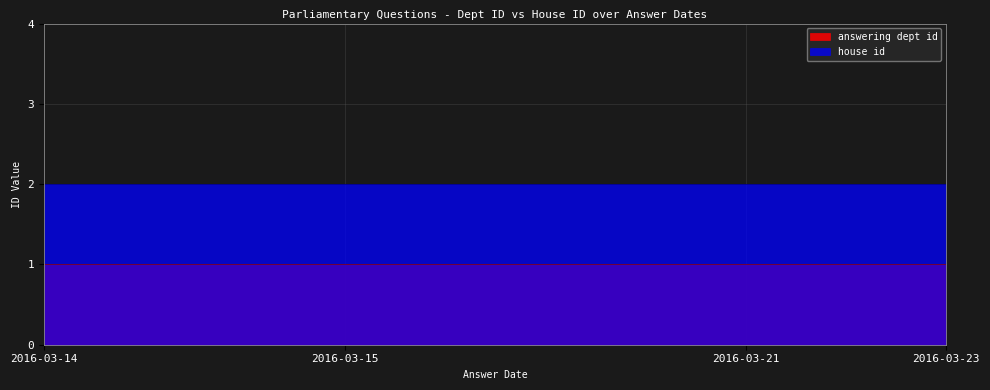

At which category is the sum across all series the highest?

2016-03-23